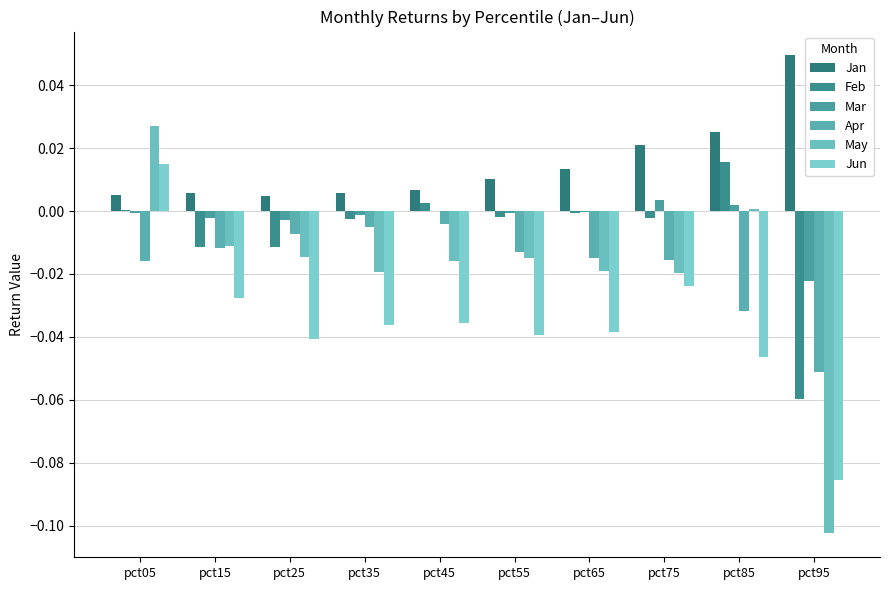

Which label corresponds to the largest value in the chart?

pct95